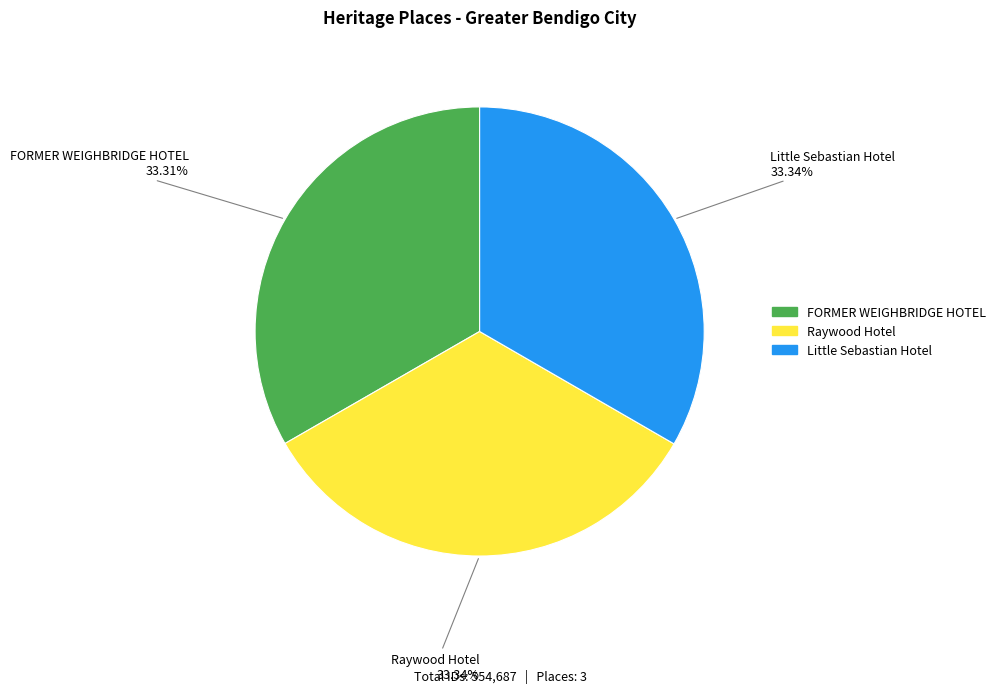

What percentage is the Little Sebastian Hotel slice, to the nearest percent?

33%